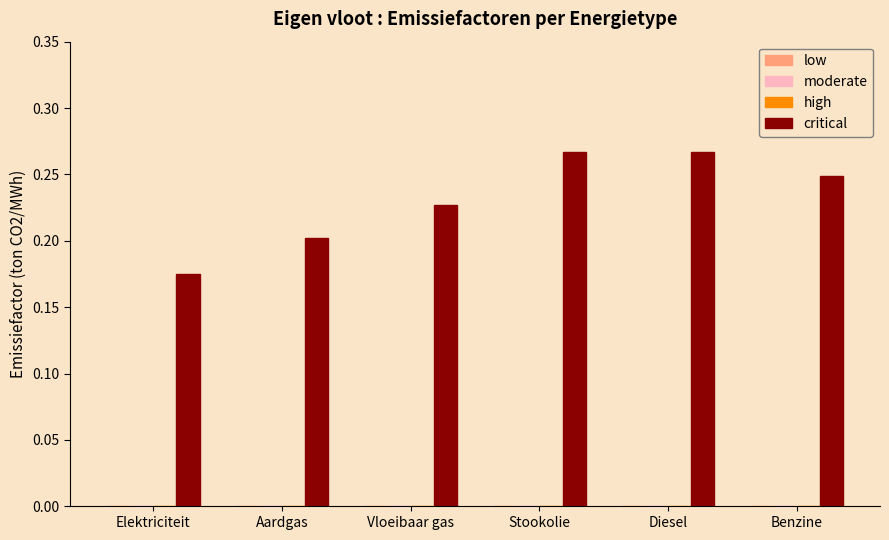

How many values are between 0 and 1?

6